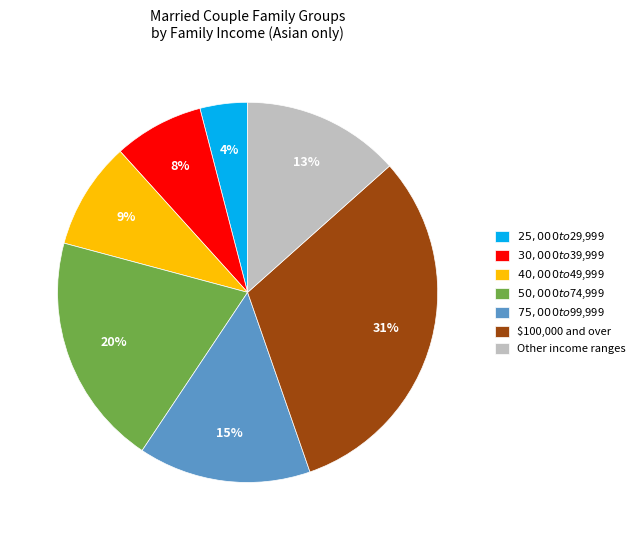

To the nearest percent, what is the average slice percentage?

14%